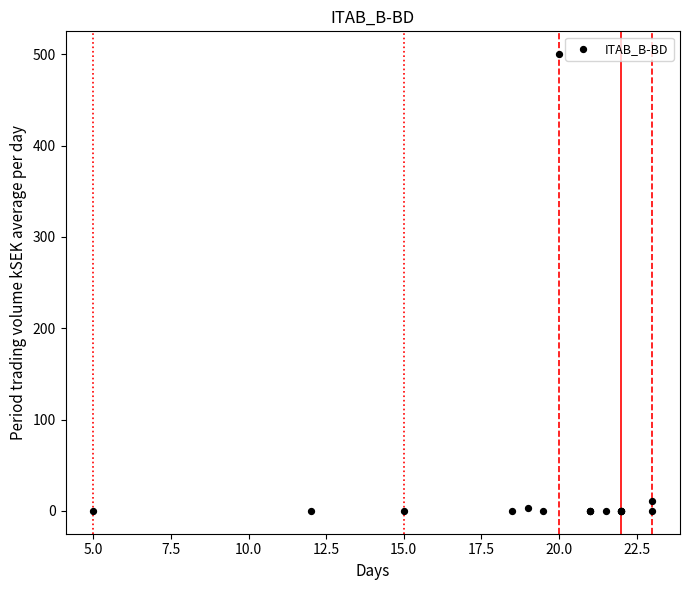

What Y value in the scatter plot is closest to 250?

11.3